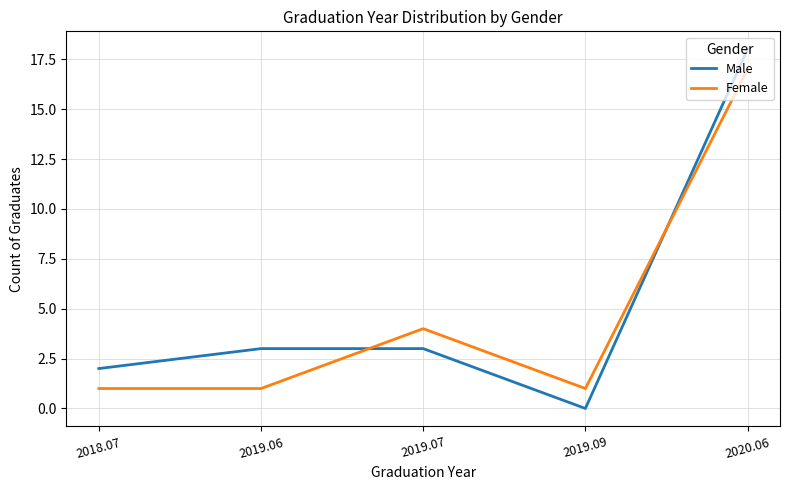

Is it true that Male equals 4 at 2019.06?

False